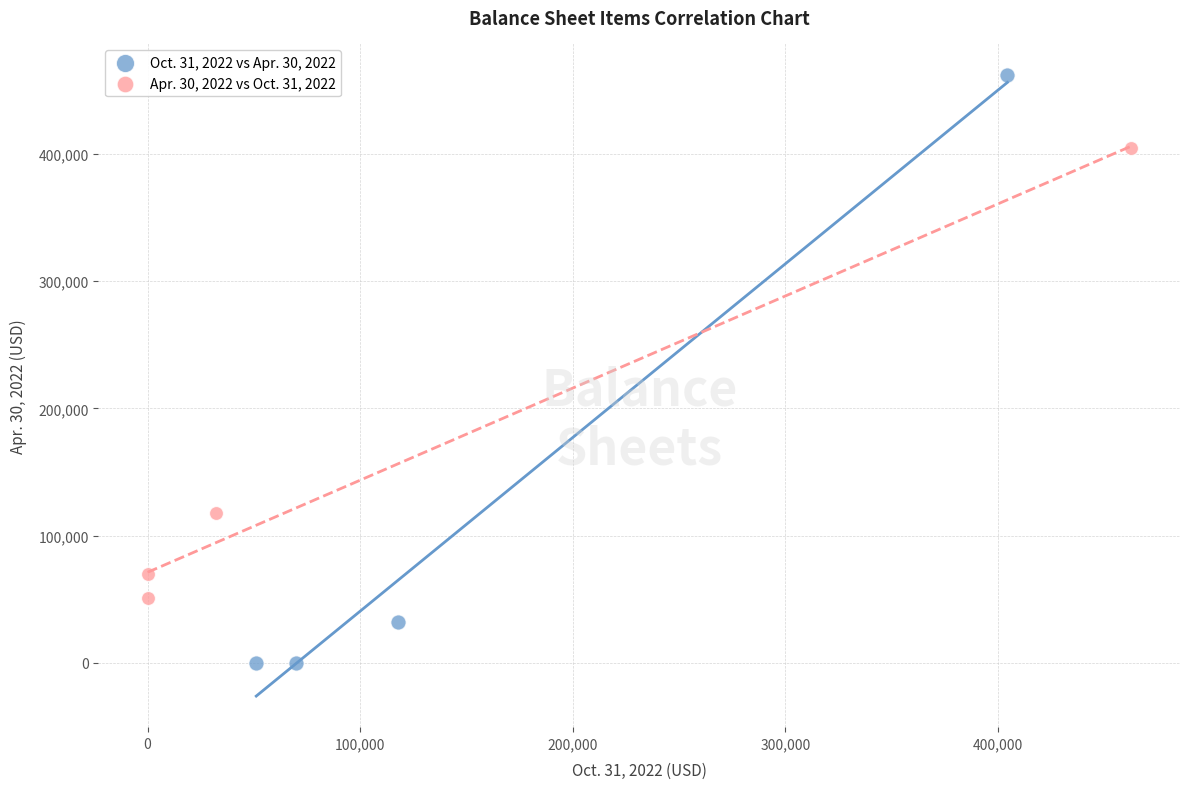

Which series contains the highest Y value?

Oct. 31, 2022 vs Apr. 30, 2022